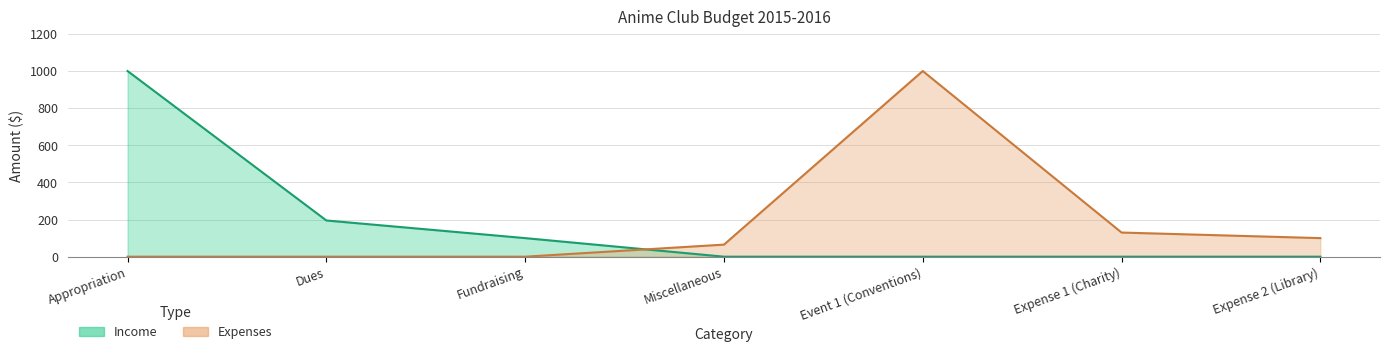

How many intersections are there between Expenses and Income?

1